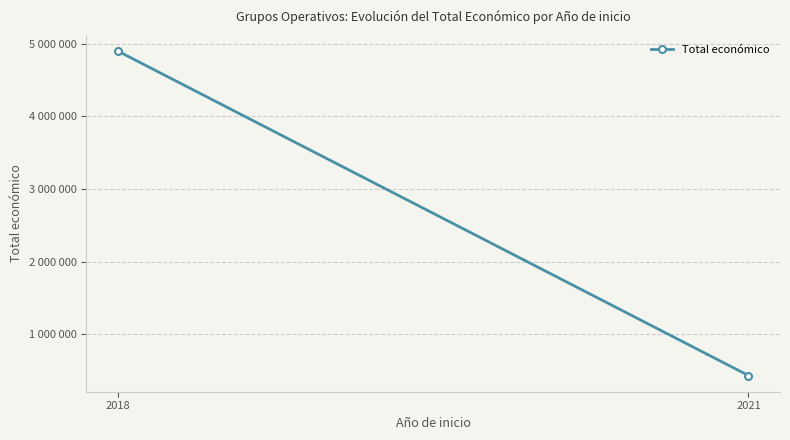

Reading left to right, what are all the values shown in this chart?

4901308	430411